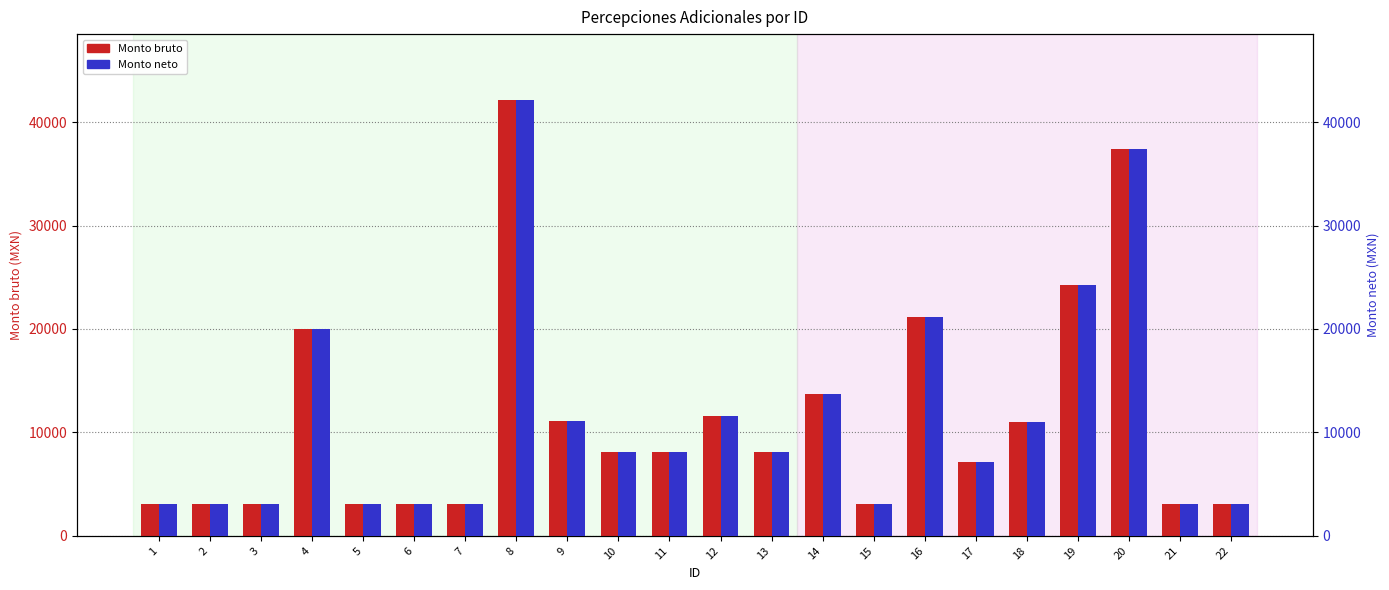

At which label is Monto neto closest to 22610?

16